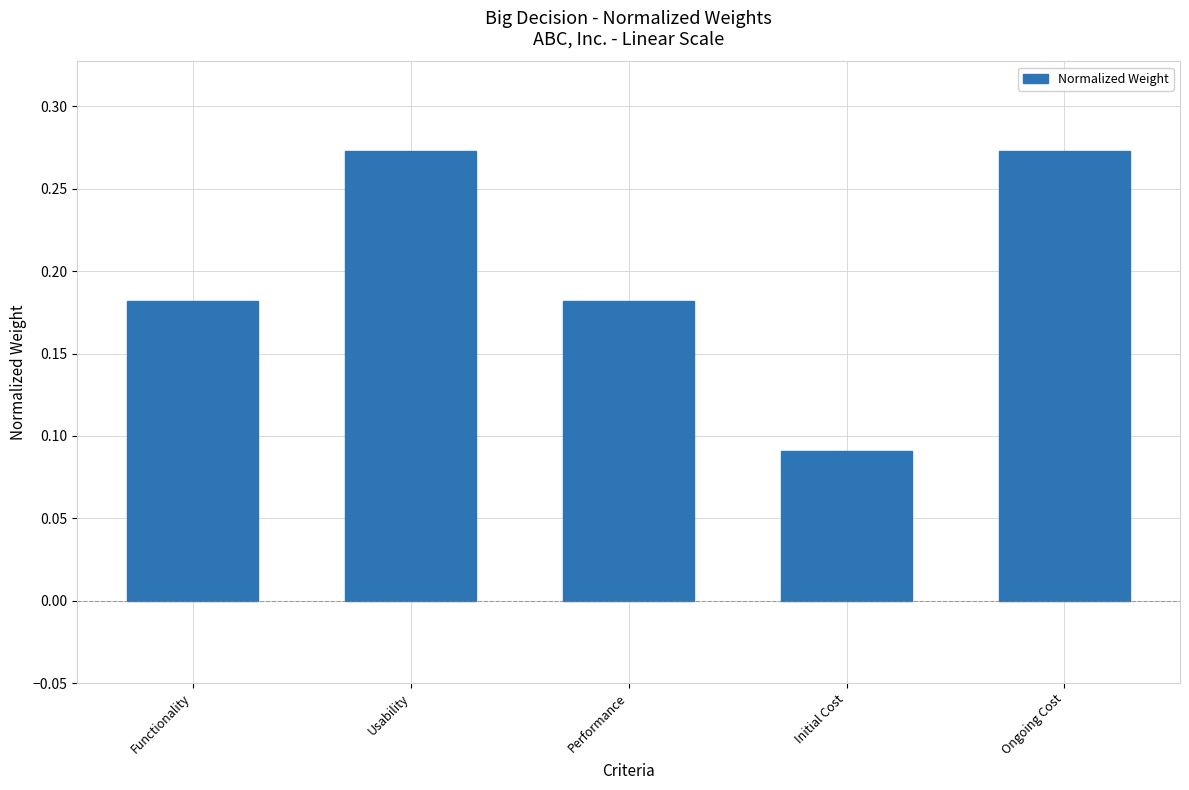

What position from the right is Performance?

3